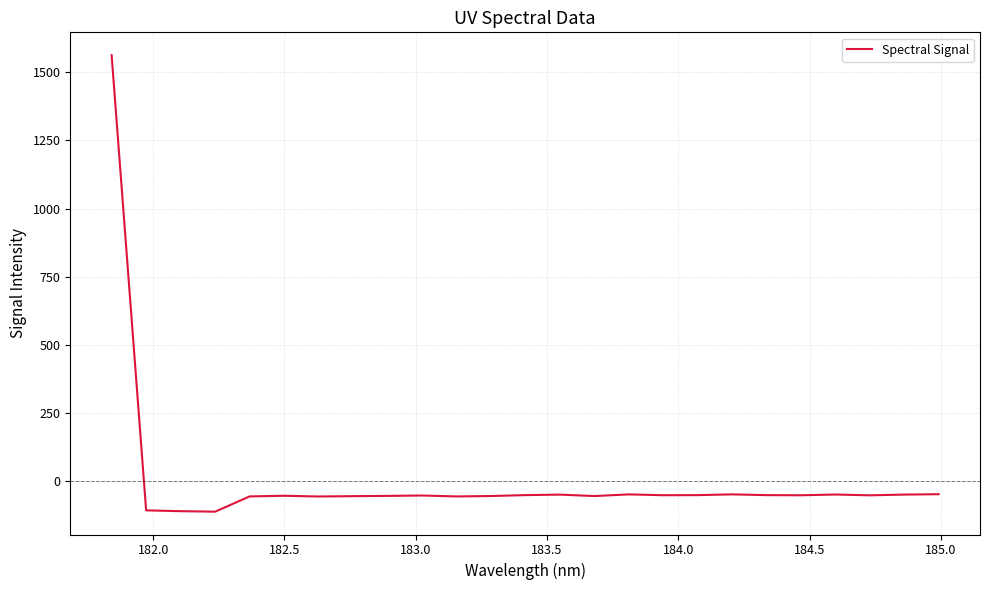

What is the smallest value displayed?

-113.2